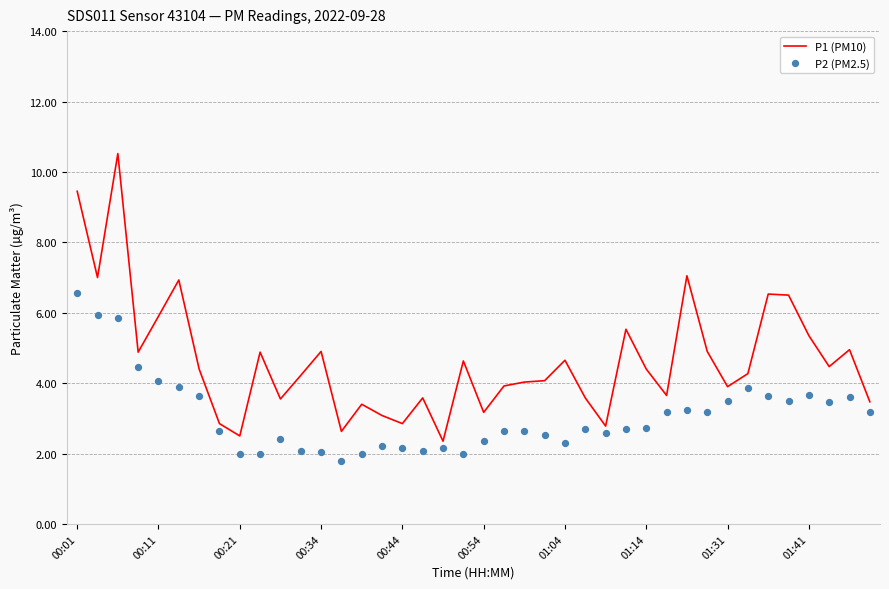

What is the minimum value for P1 (PM10)?

2.4